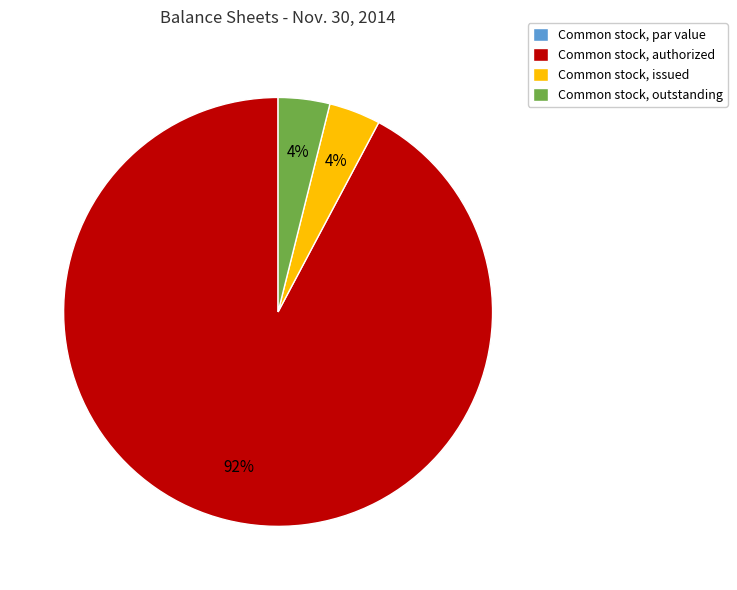

To the nearest percent, what is the average slice percentage?

25%